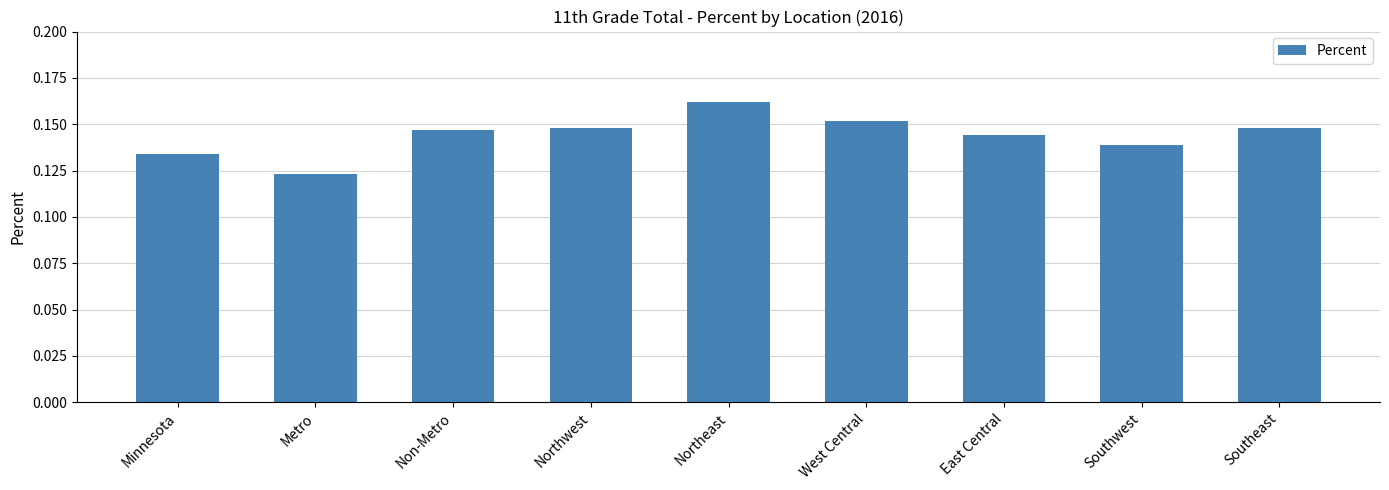

How many bars are there in total?

9